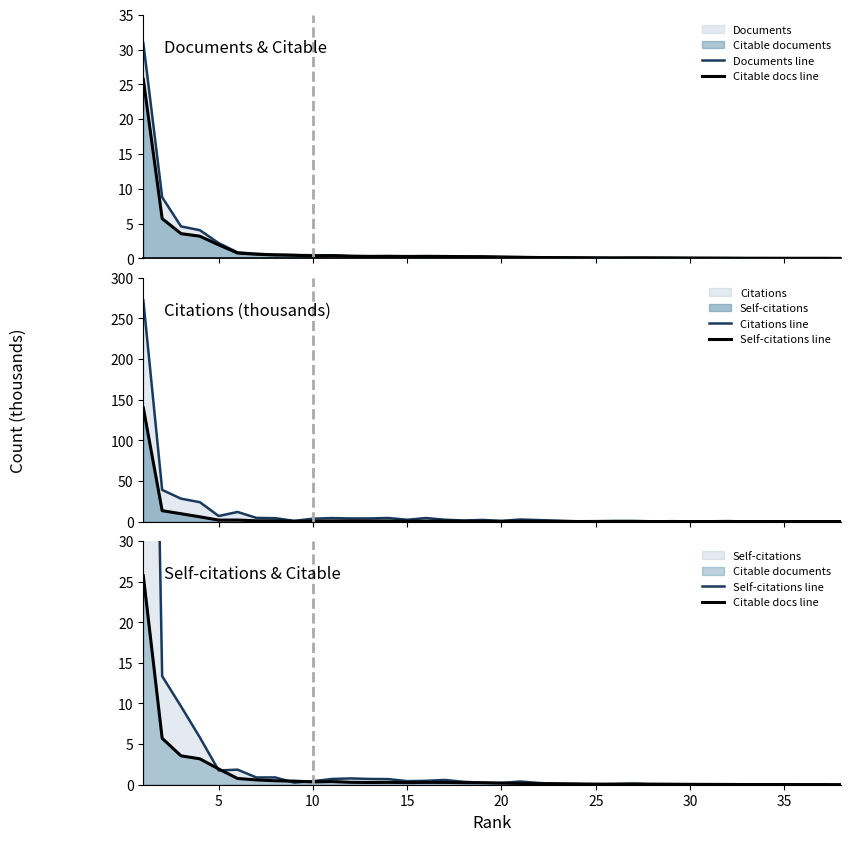

Which series has the widest spread of values?

Citations line